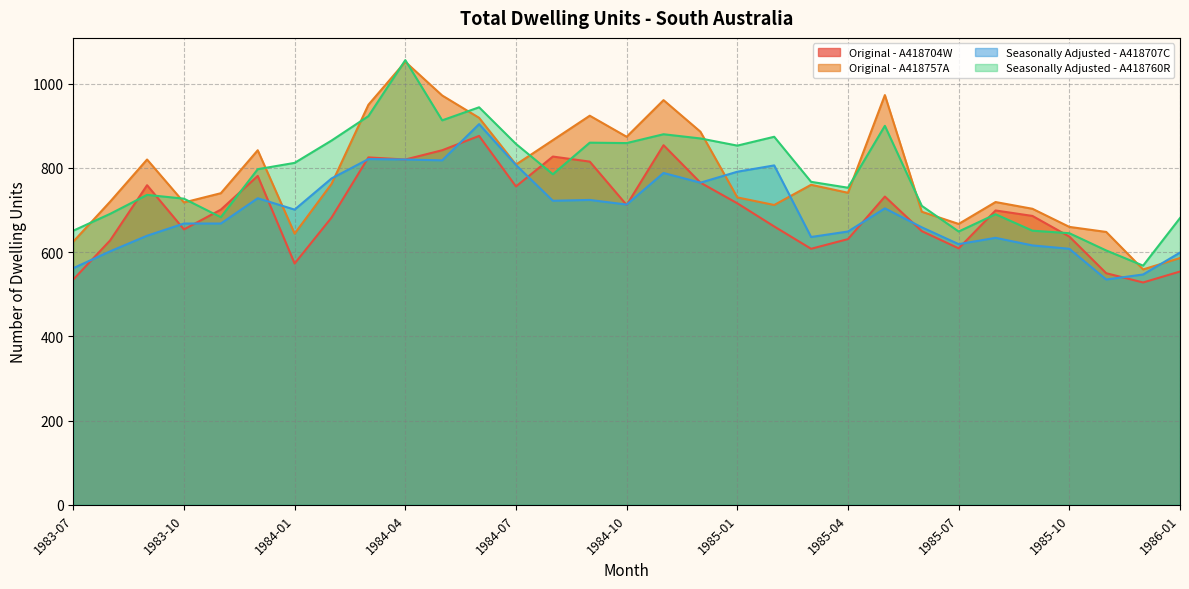

What is the minimum value shown in the chart?

528